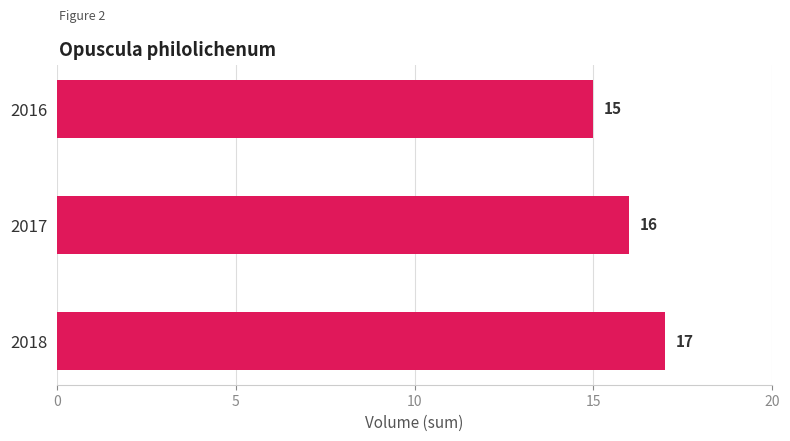

Rank the categories by value from lowest to highest.

2016, 2017, 2018